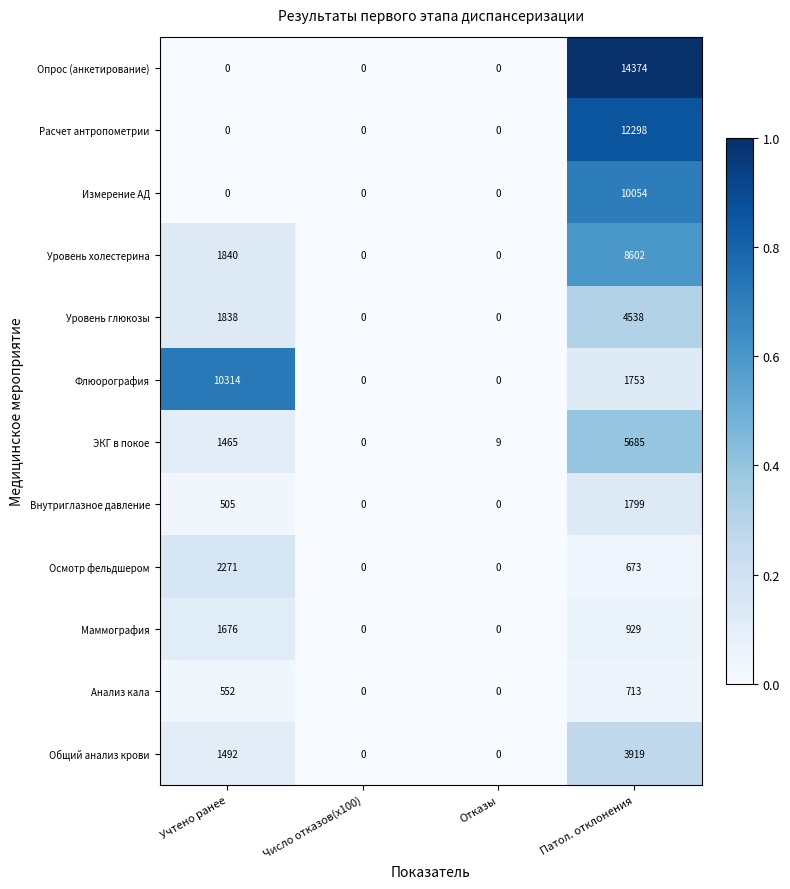

At Патол. отклонения, list the series in order from largest to smallest.

Опрос (анкетирование), Расчет антропометрии, Измерение АД, Уровень холестерина, ЭКГ в покое, Уровень глюкозы, Общий анализ крови, Внутриглазное давление, Флюорография, Маммография, Анализ кала, Осмотр фельдшером